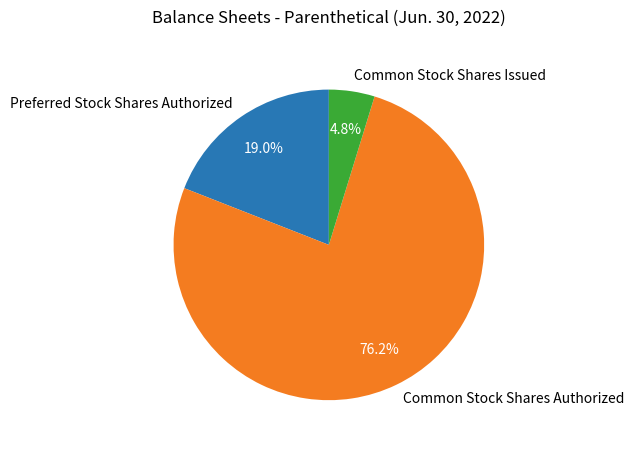

Rank the categories by value from lowest to highest.

Common Stock Shares Issued, Preferred Stock Shares Authorized, Common Stock Shares Authorized